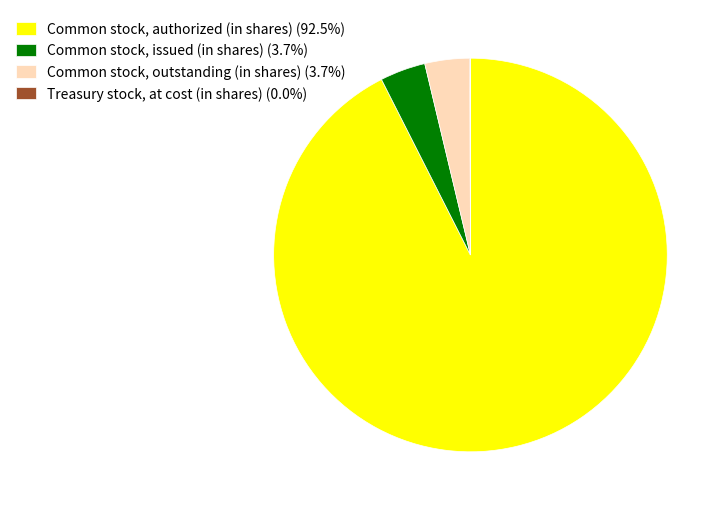

Combined, do Common stock, issued (in shares) (3.7%) and Common stock, outstanding (in shares) (3.7%) account for over 50%?

No